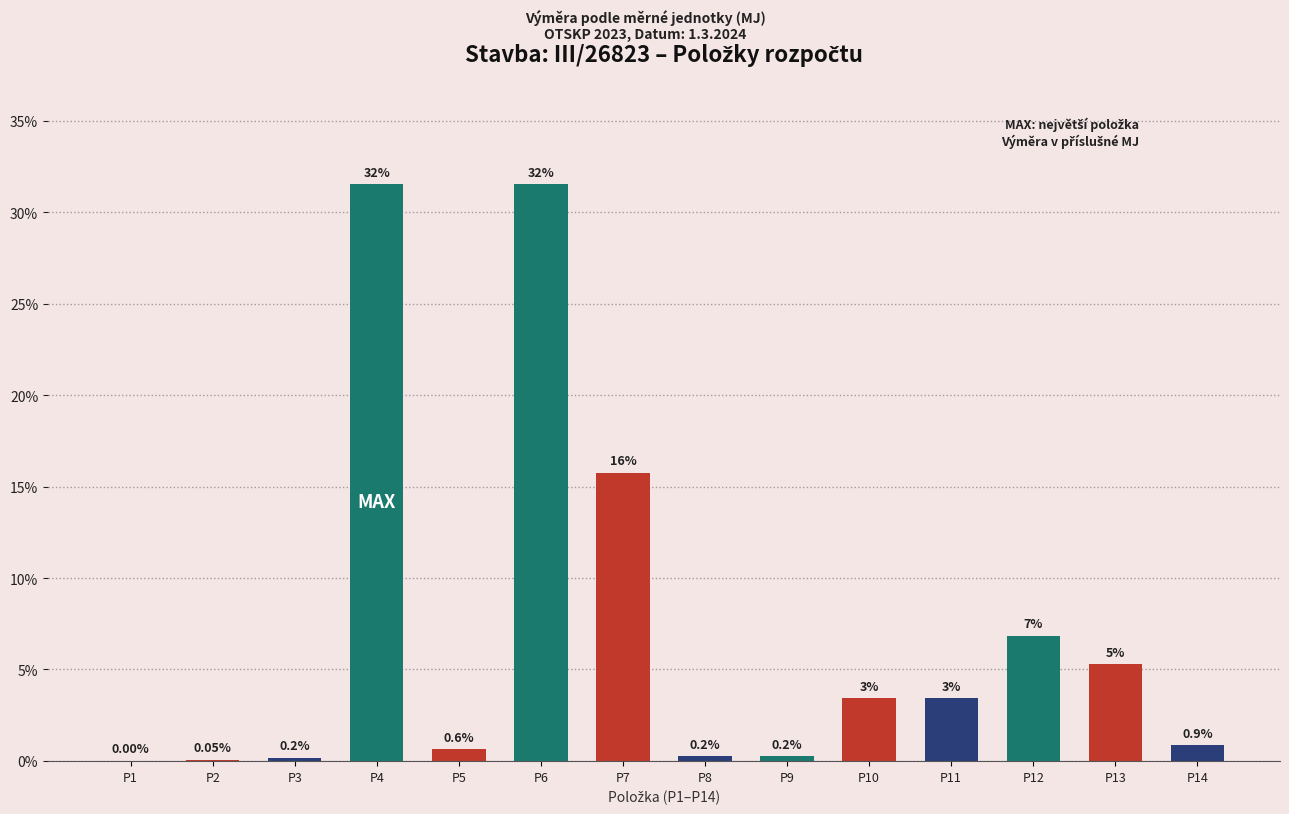

Which has a higher value, P10 or P14?

P10